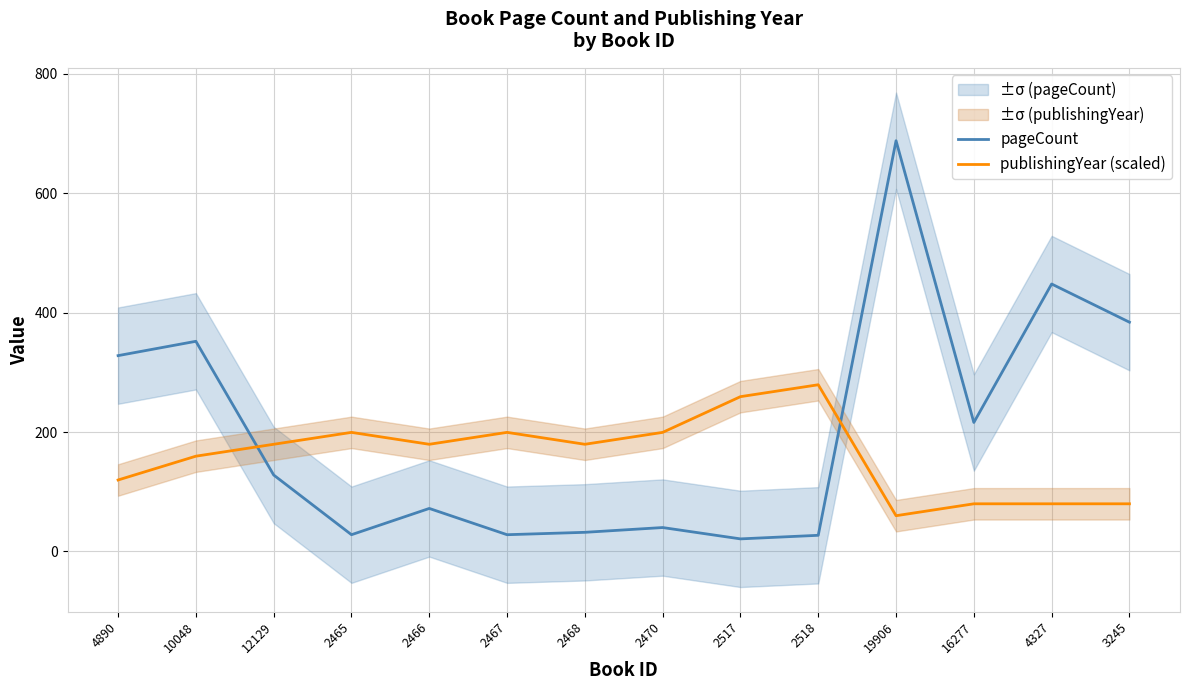

What is the difference between the highest and lowest values at 2470?

159.4